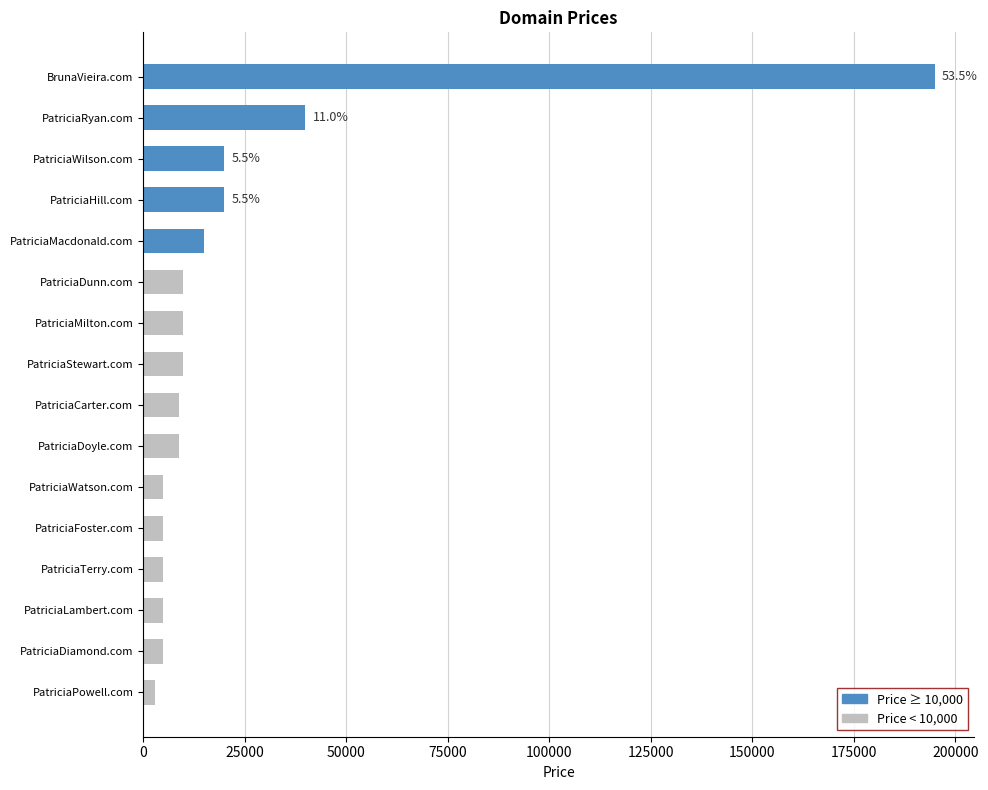

Which label corresponds to the smallest value in the chart?

PatriciaPowell.com